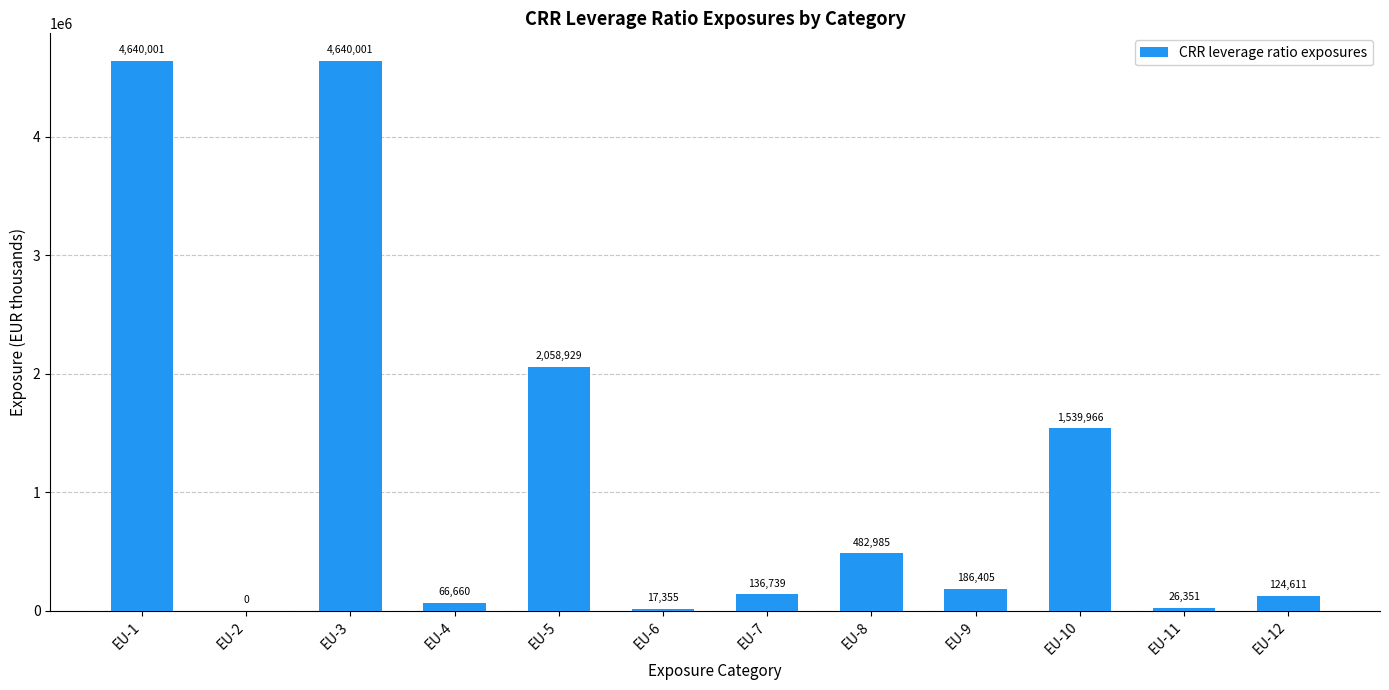

What value does the data have at EU-1?

4640001.1